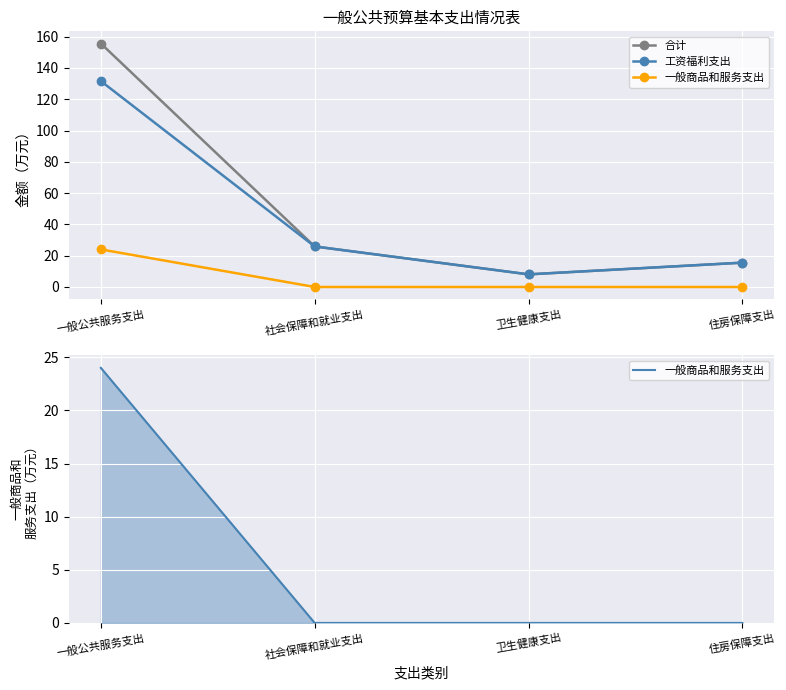

How many distinct data groups are displayed?

3